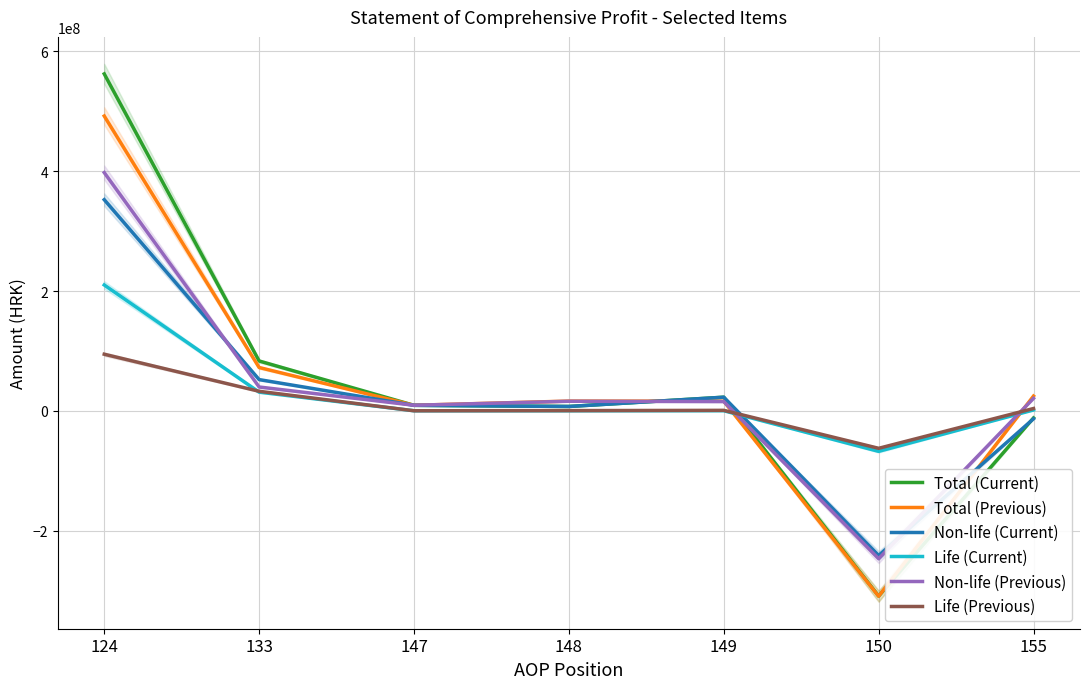

At which category does Life (Current) reach its first local peak?

149